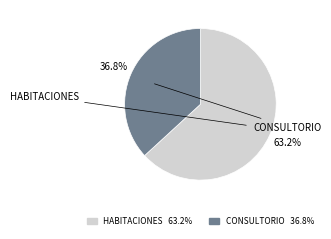

To the nearest percent, what is the average slice percentage?

50%